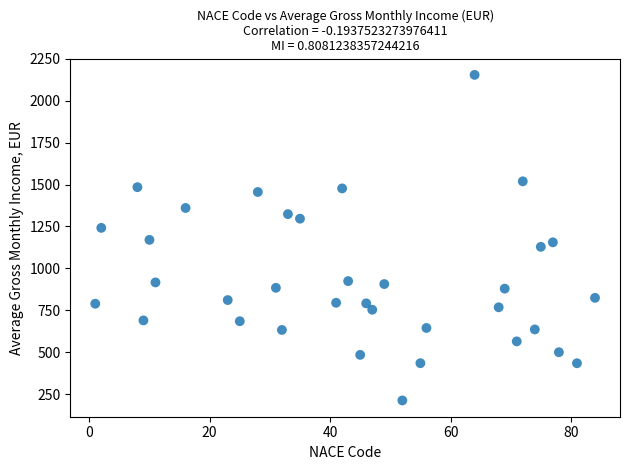

What is the range of Y values (max minus min)?

1941.7